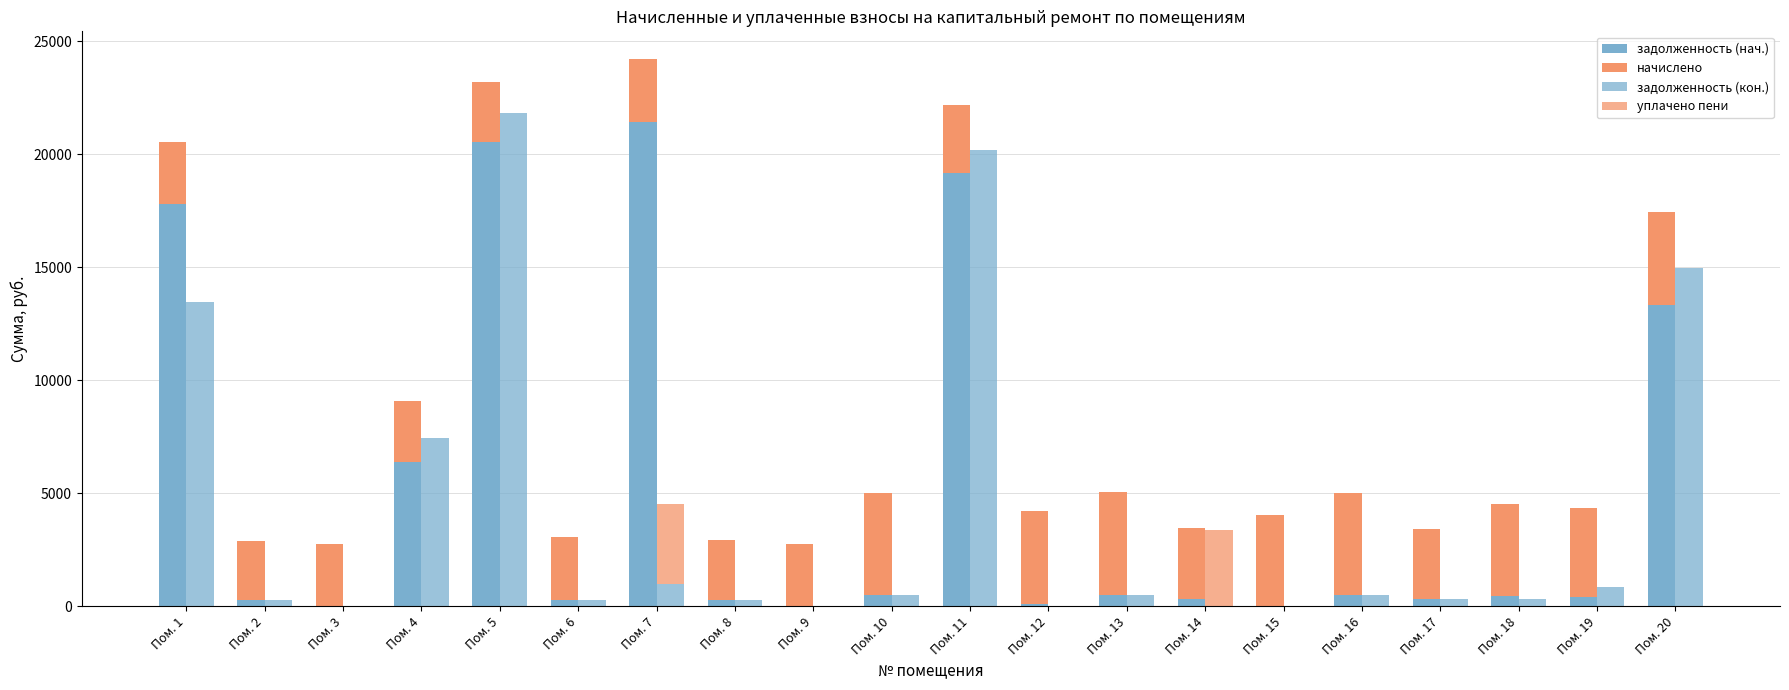

Between Пом. 3 and Пом. 17, which series saw the biggest shift?

задолженность (кон.)